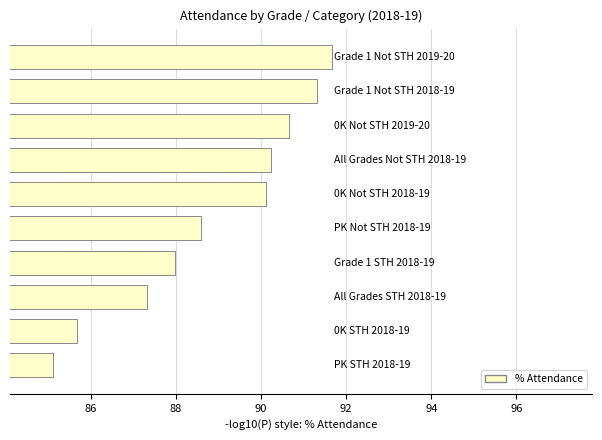

What is the difference between the second highest and second lowest values?

5.6